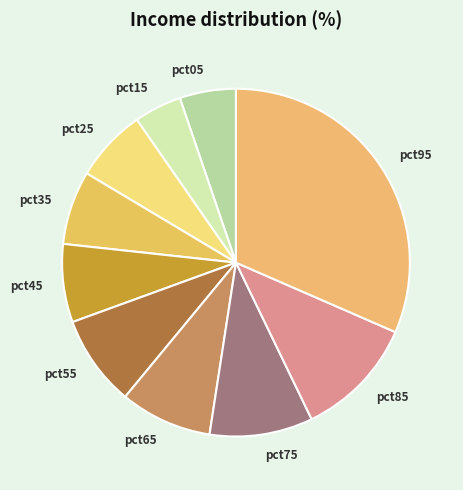

Is there any slice that represents more than half of the pie?

No